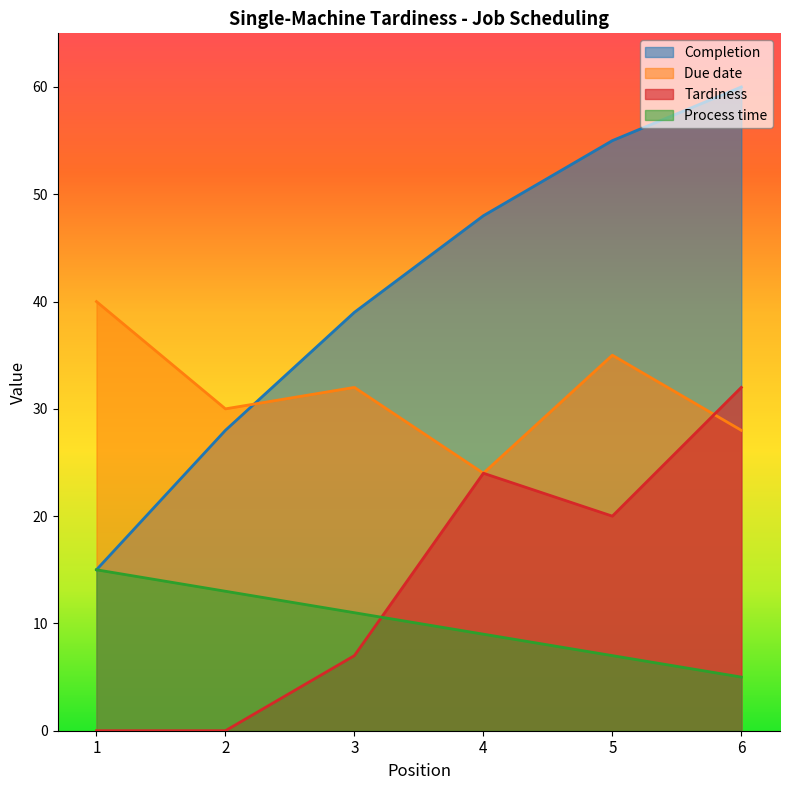

What is the value of the Completion point at the 1st from the left?

15